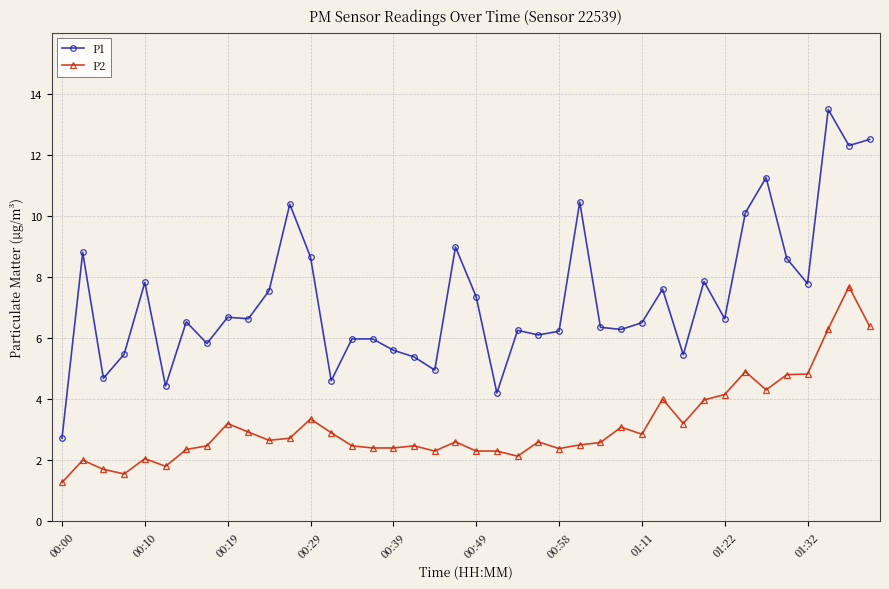

What is the value of the P2 point at the 27th from the left?

2.6